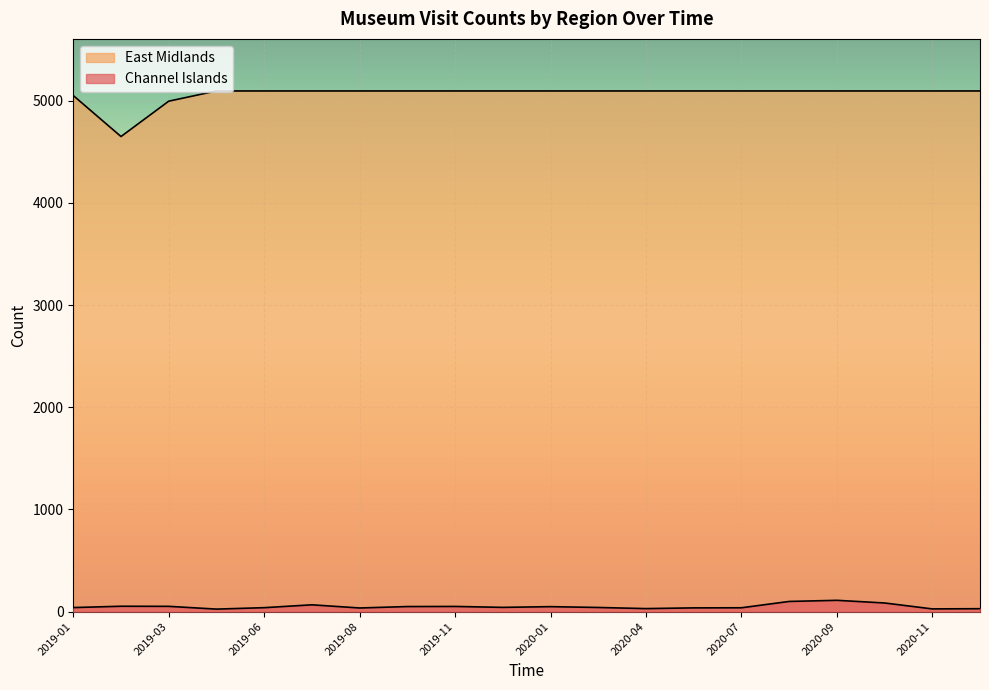

True or false: East Midlands has more than 2 interior local peaks.

False